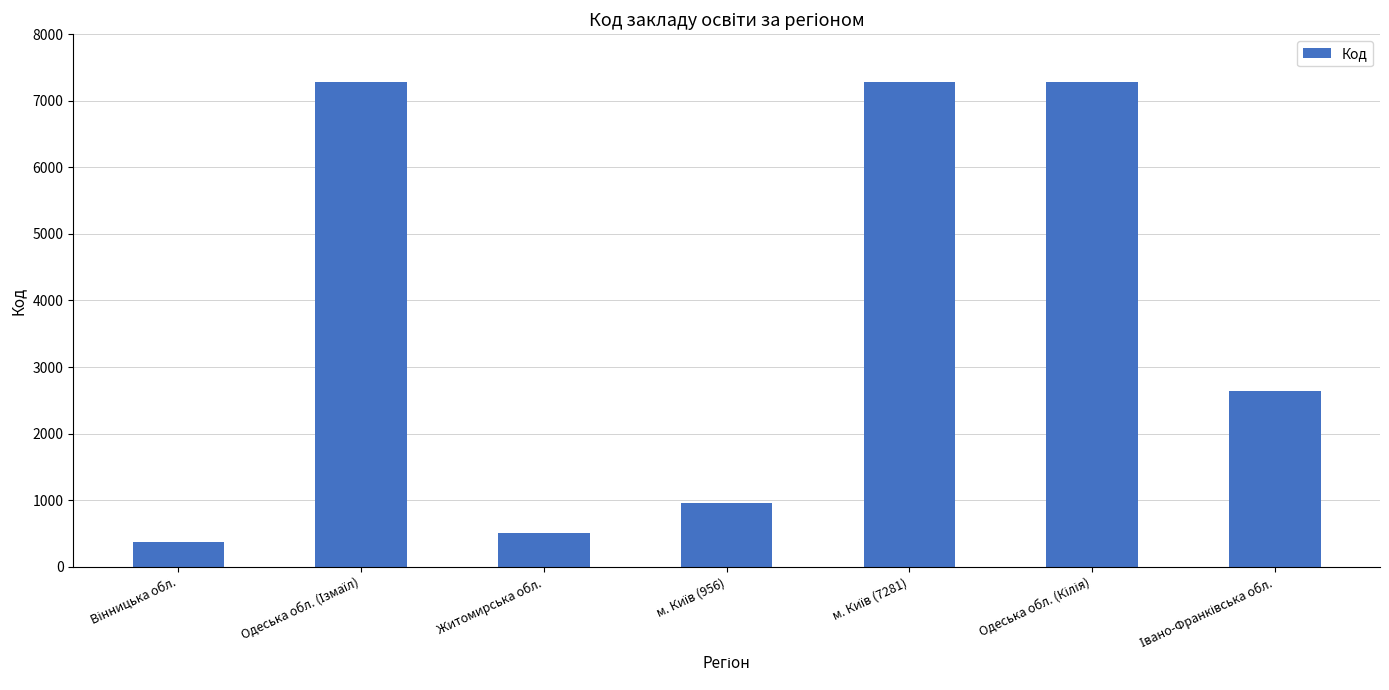

What is the value of the 3rd bar from the left?

509